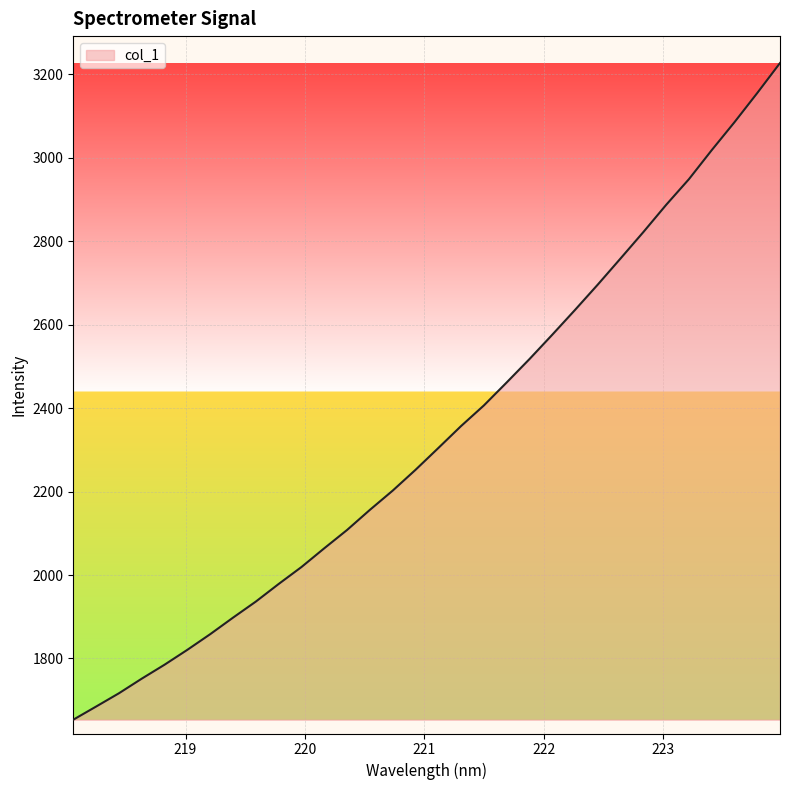

What is the minimum value shown in the chart?

1653.3